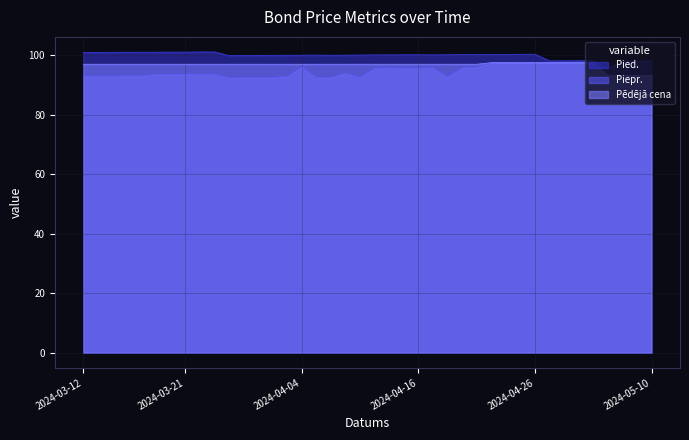

True or false: Piepr. has a value of 93.7 at 2024-03-21.

True